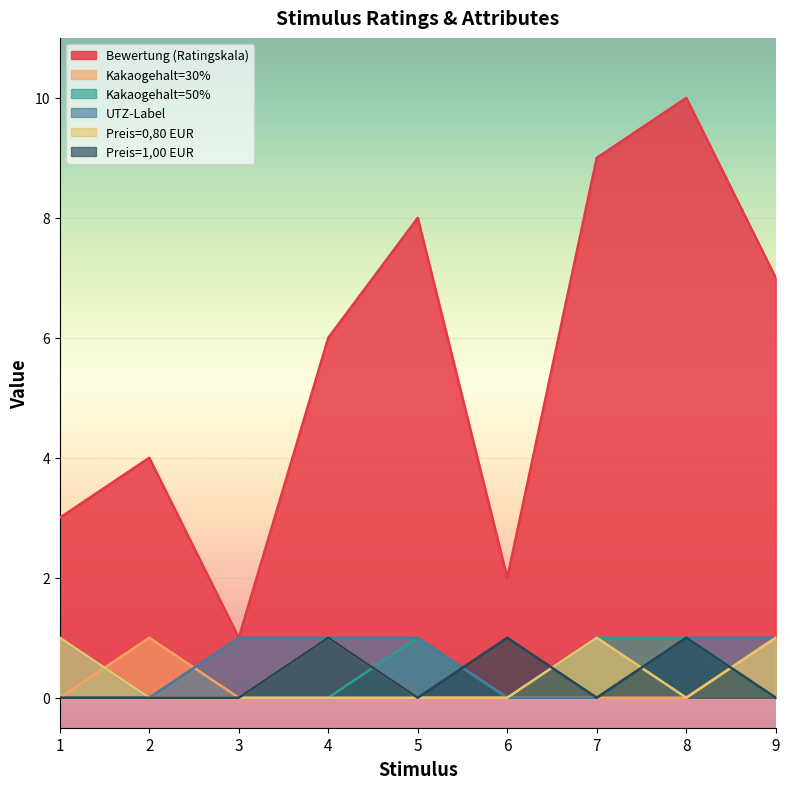

At 1, list the series in order from smallest to largest.

Kakaogehalt=30%, Kakaogehalt=50%, Preis=1,00 EUR, UTZ-Label, Preis=0,80 EUR, Bewertung (Ratingskala)